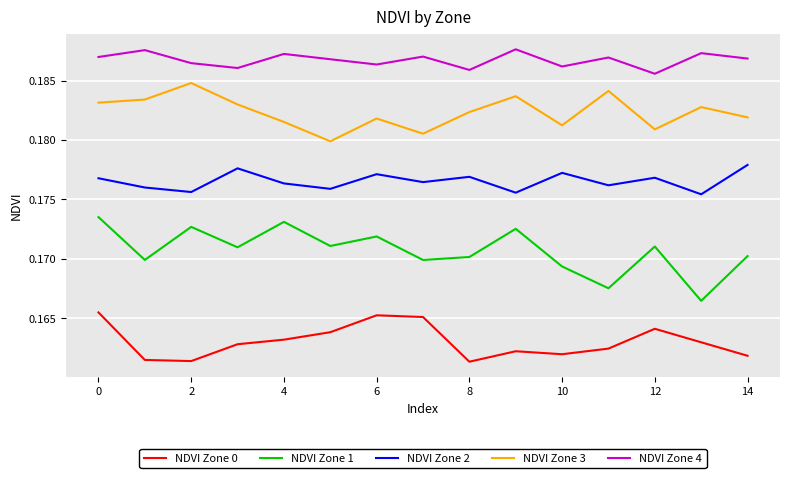

List the series in order of their peak value, lowest first.

NDVI Zone 0, NDVI Zone 1, NDVI Zone 2, NDVI Zone 3, NDVI Zone 4